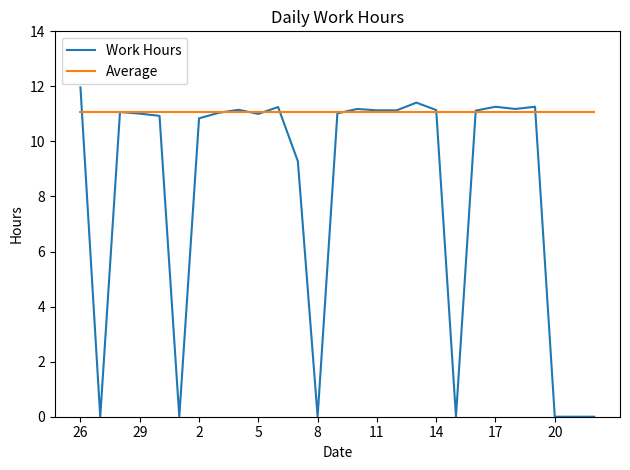

What is the maximum value for Average?

11.1